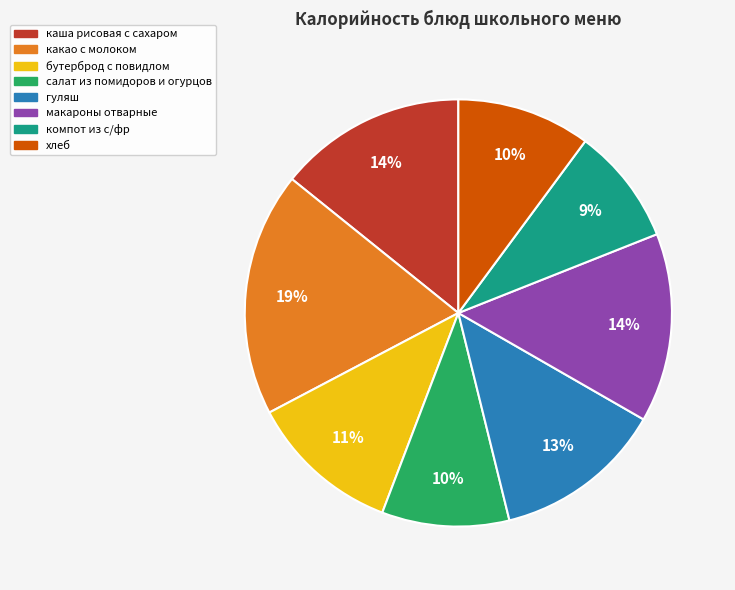

Which slice is the largest?

какао с молоком